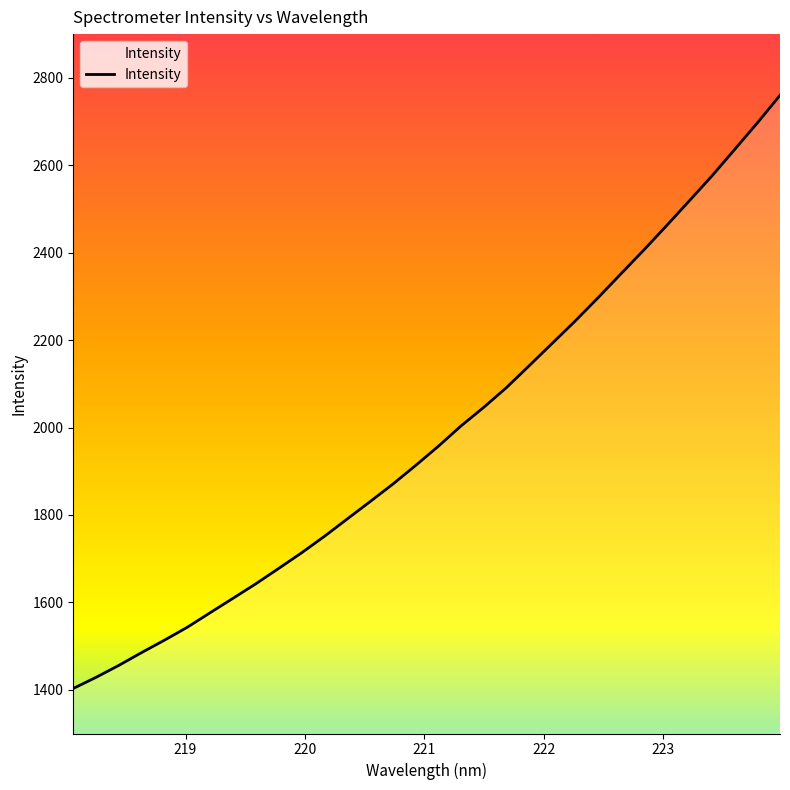

What is the sum of all values?

63576.6